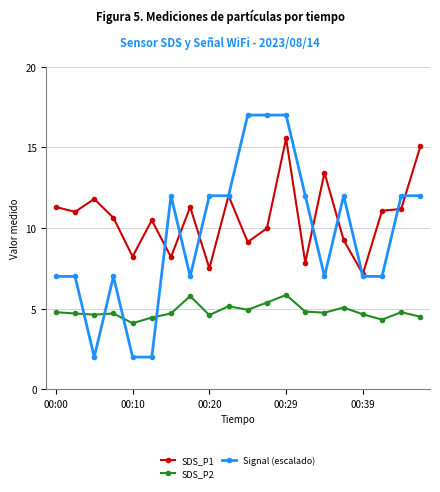

Which series has the widest spread of values?

Signal (escalado)